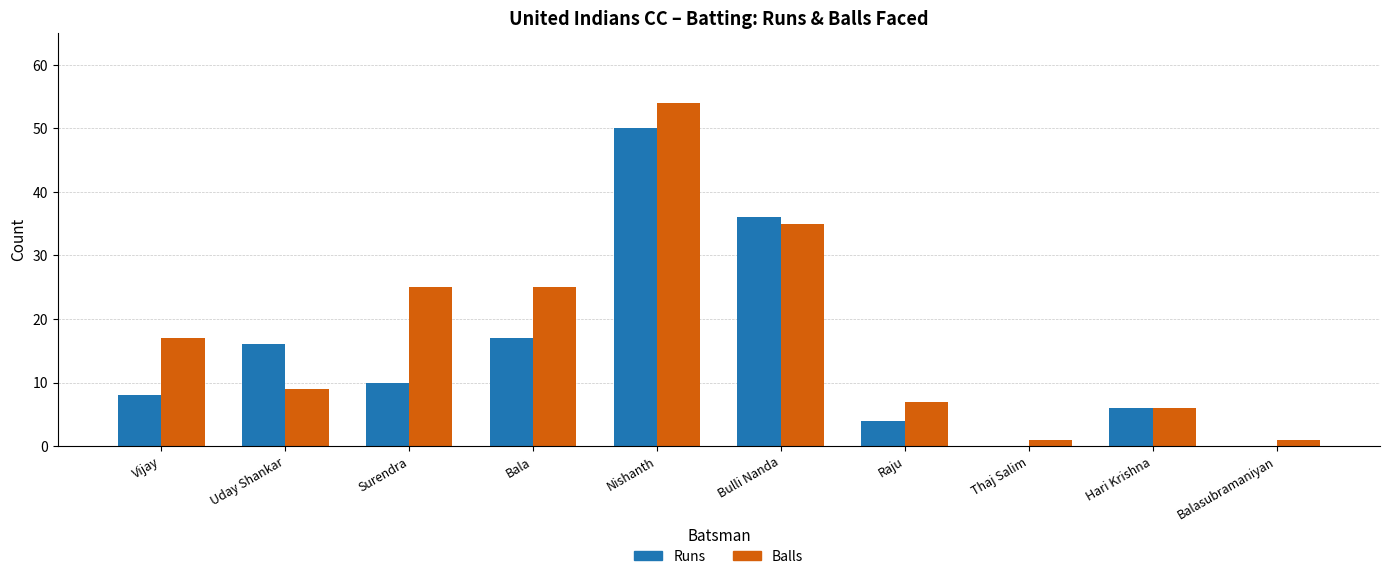

Which category has the highest value in the Balls series?

Nishanth